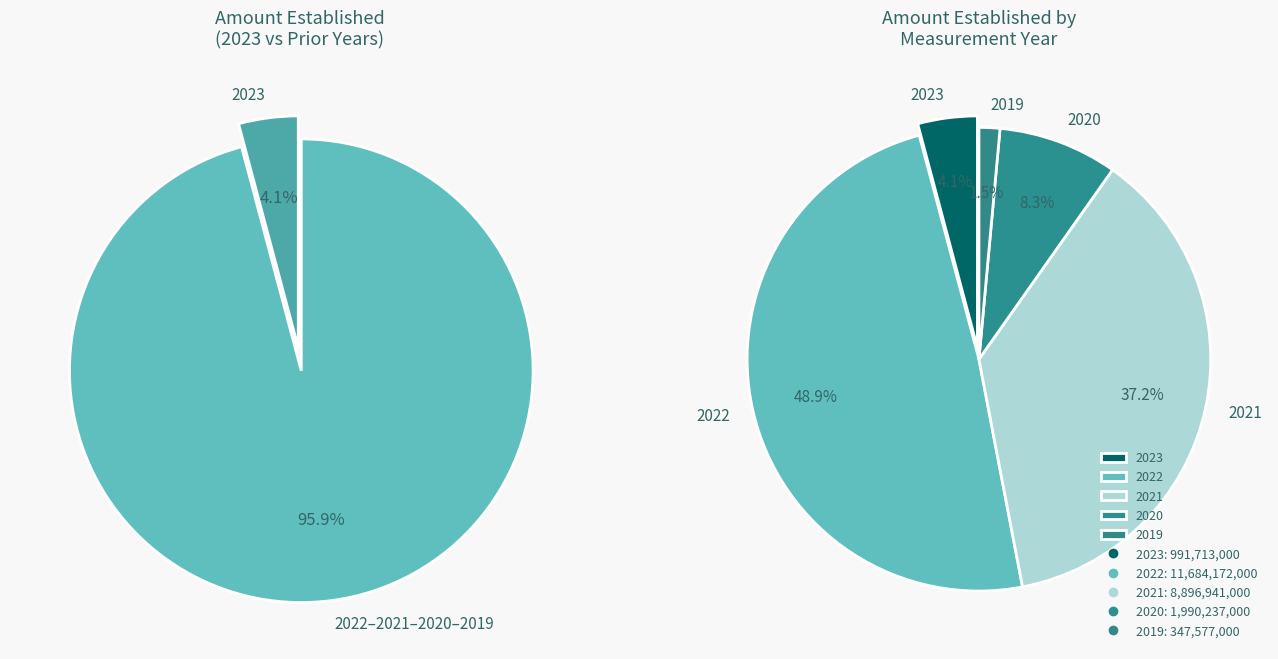

What is the change in value from 2023 to 2019?

-644136000